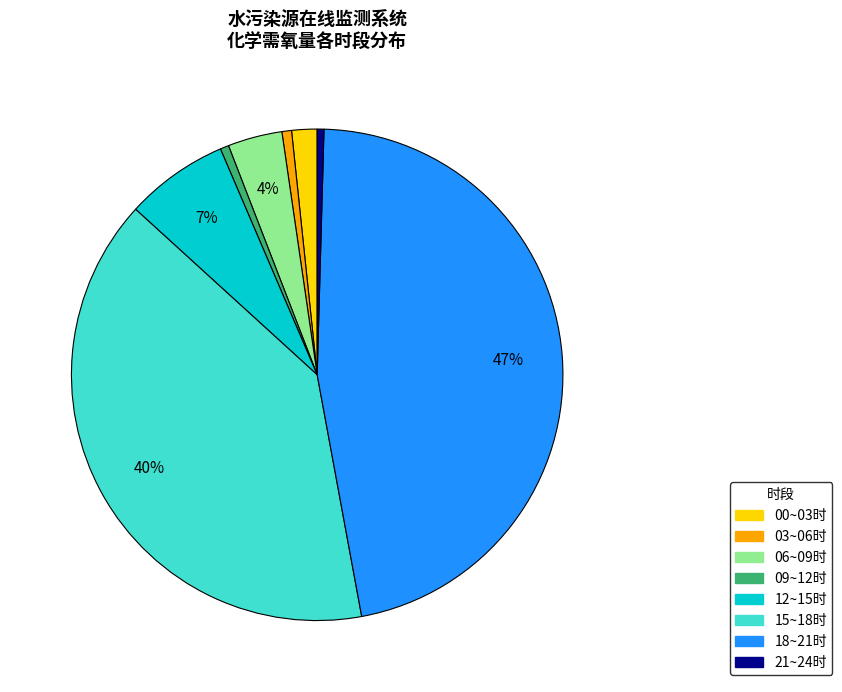

Is 06~09时 the majority of the pie?

No